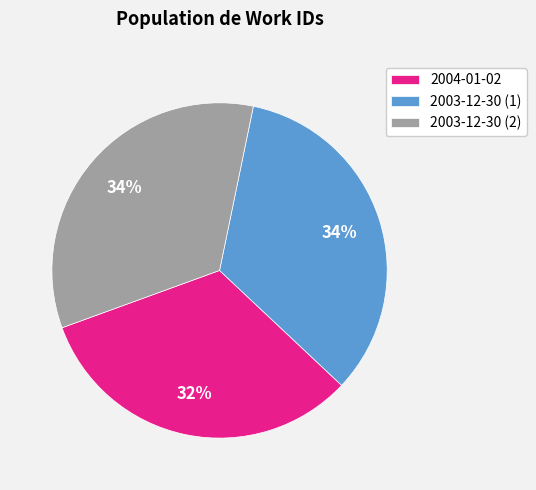

Between 2003-12-30 (1) and 2004-01-02, which is larger?

2003-12-30 (1)